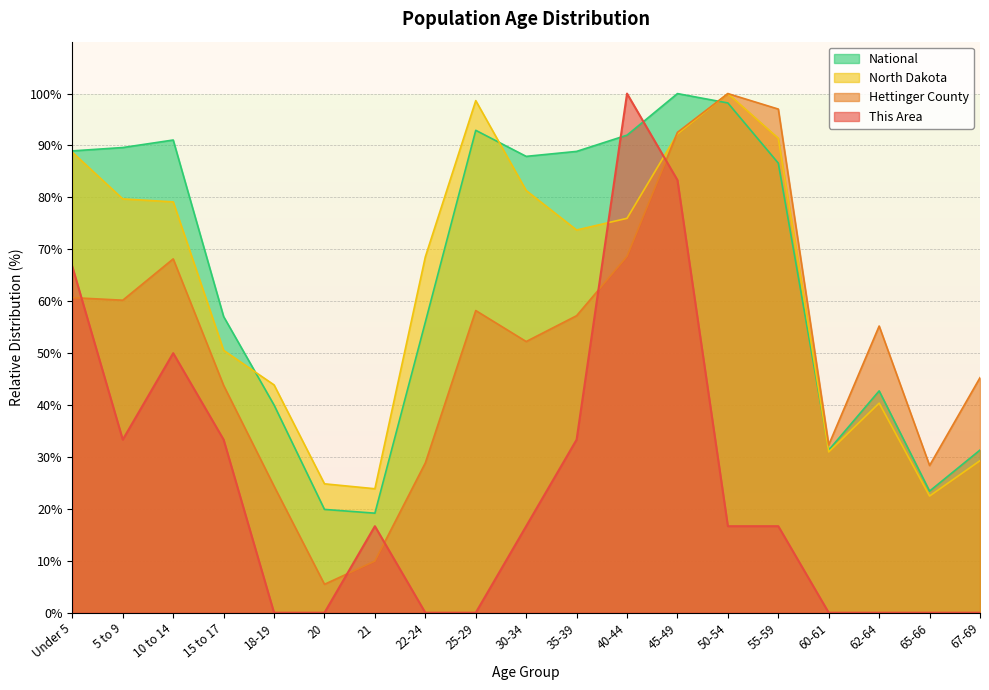

Is the value of National at 65-66 greater than the value of North Dakota at 35-39?

No